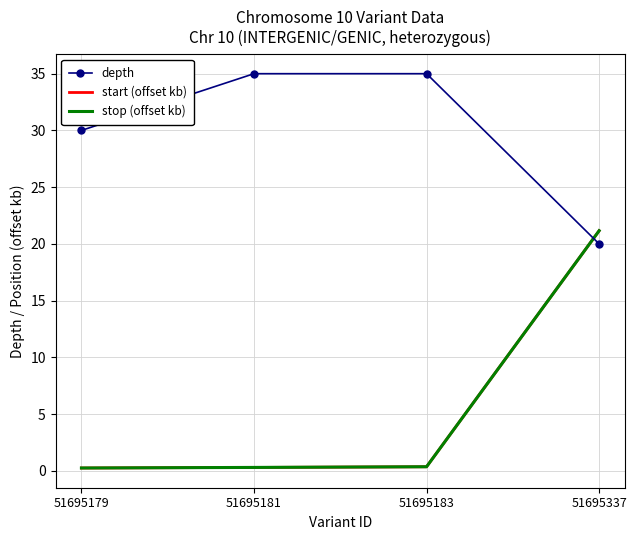

True or false: stop (offset kb) has a value of 0.3 at 51695179.

True